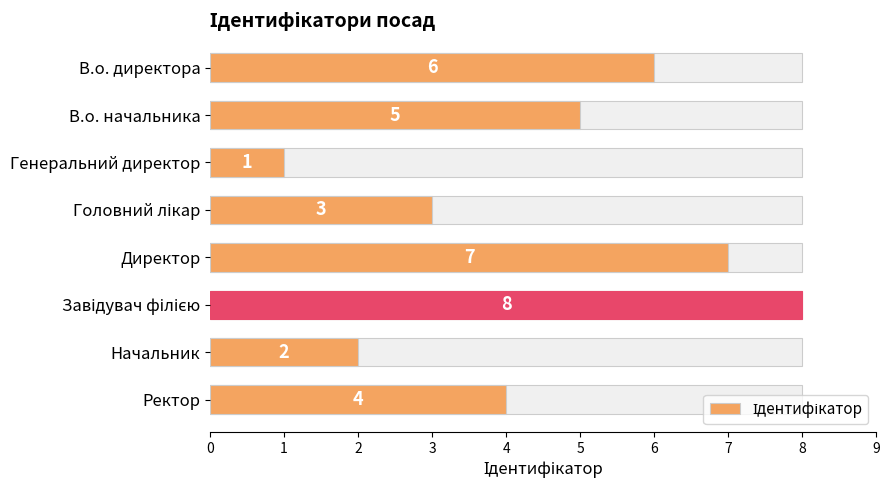

Rank the categories by value from highest to lowest.

Завідувач філією, Директор, В.о. директора, В.о. начальника, Ректор, Головний лікар, Начальник, Генеральний директор